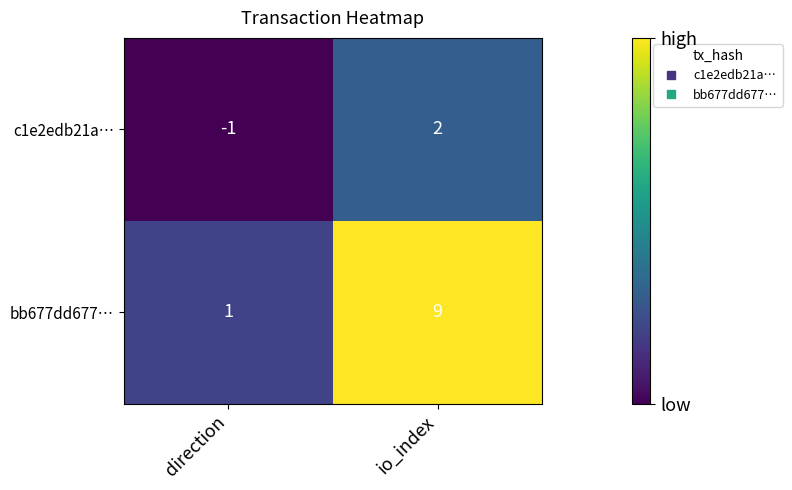

The bb677dd677… series shows 2 at direction. True or false?

False